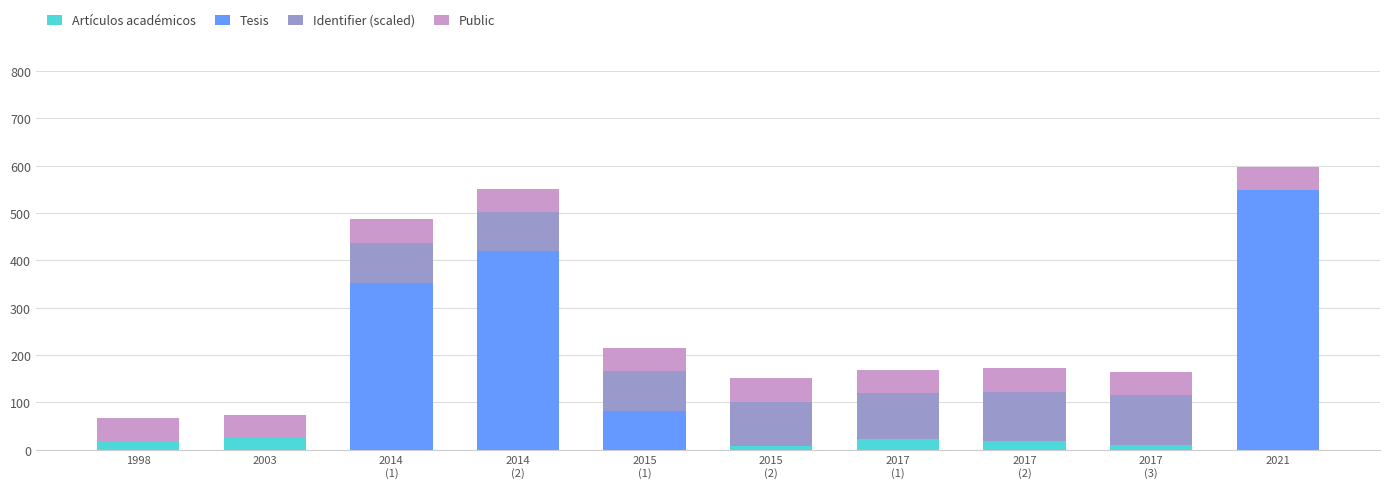

What is the highest value of the Artículos académicos series?

24.0